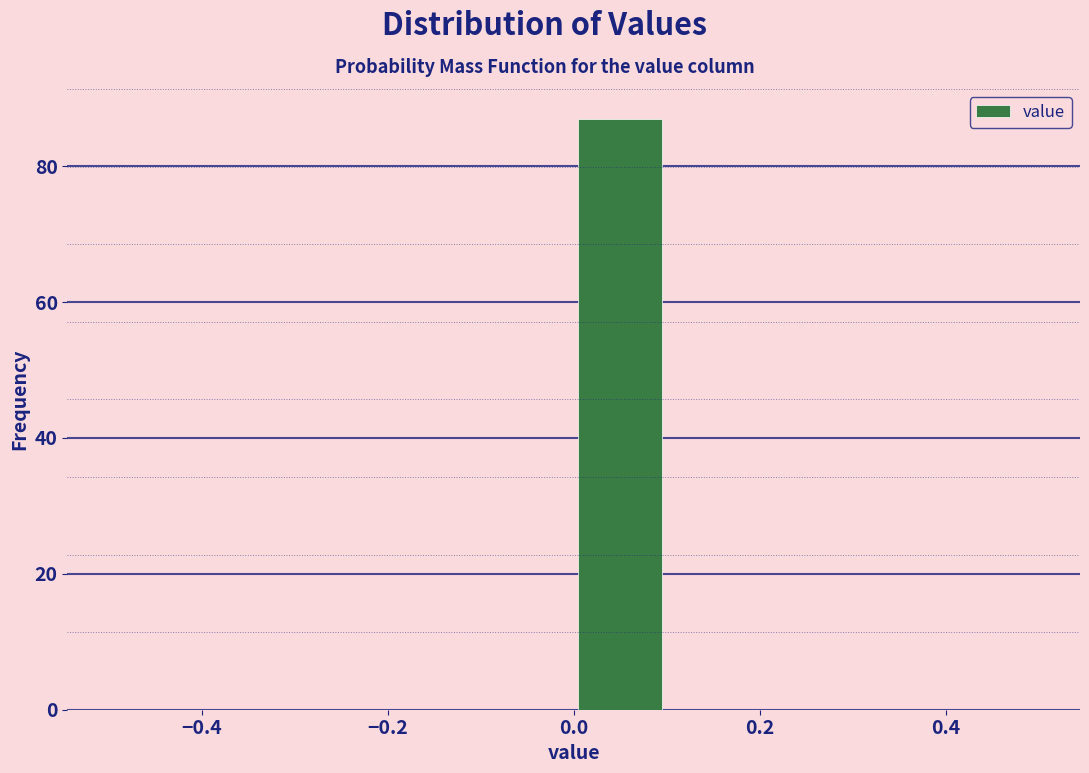

Reading left to right, list every bar in this chart as the range it spans on the x-axis followed by its height. The values are not printed on the chart, so give them approximately, as read against the axis.

-0.5 to -0.4: 0
-0.4 to -0.3: 0
-0.3 to -0.2: 0
-0.2 to -0.1: 0
-0.1 to 0.0: 0
0.0 to 0.1: 88
0.1 to 0.2: 0
0.2 to 0.3: 0
0.3 to 0.4: 0
0.4 to 0.5: 0